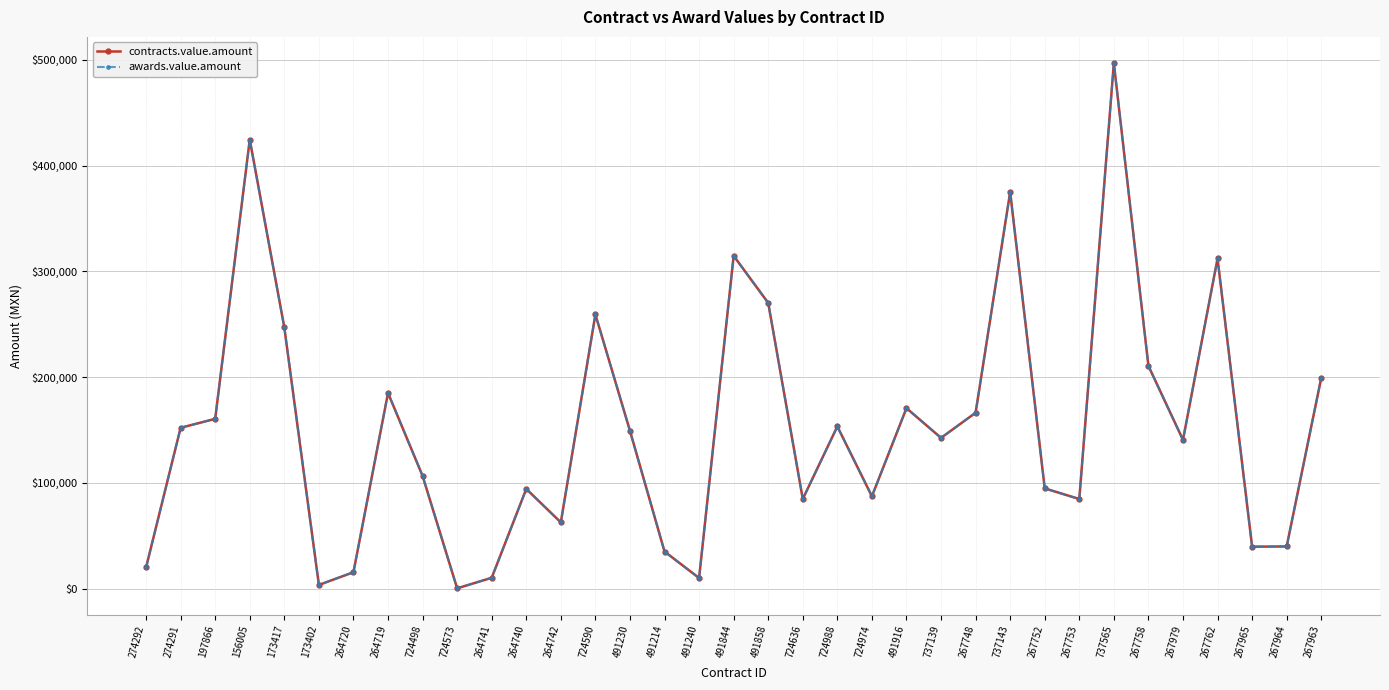

Does the chart have visible grid lines?

Yes